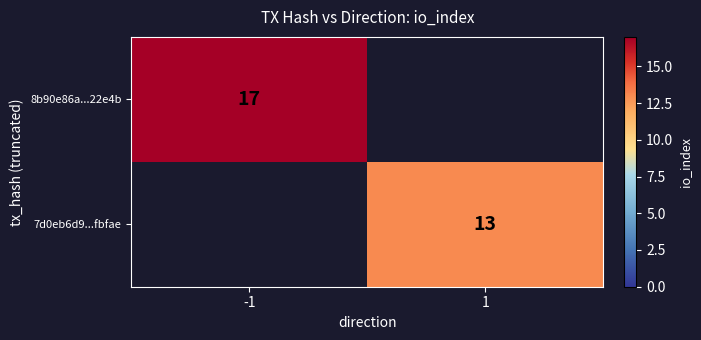

The value of 7d0eb6d9...fbfae at 1 is 13. True or false?

True